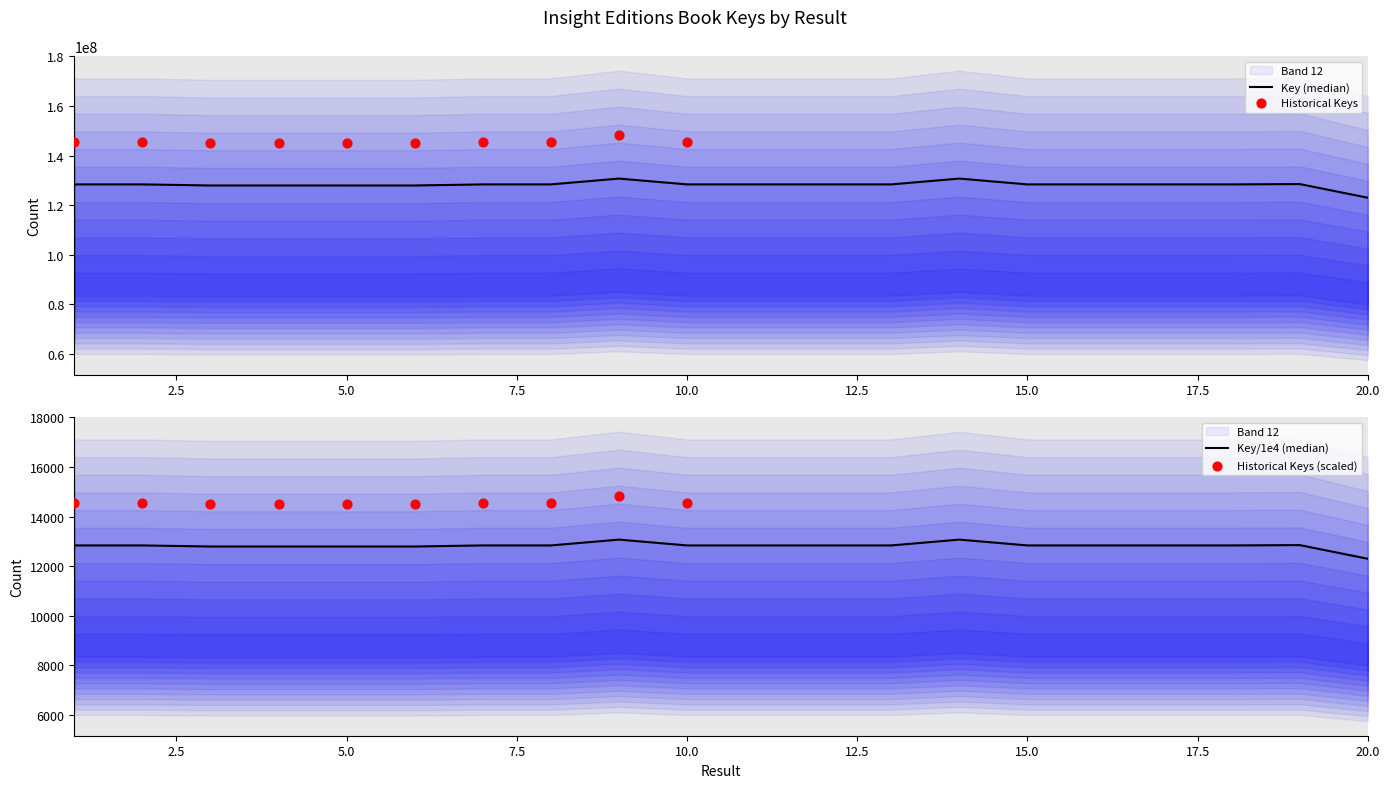

Between 3 and 4, which is larger?

3